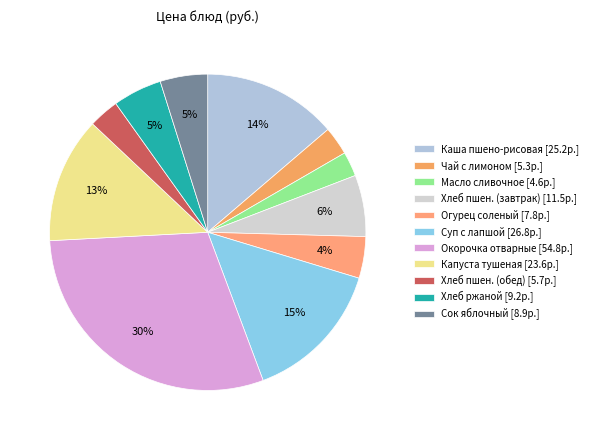

To the nearest percent, what is the average slice percentage?

9%